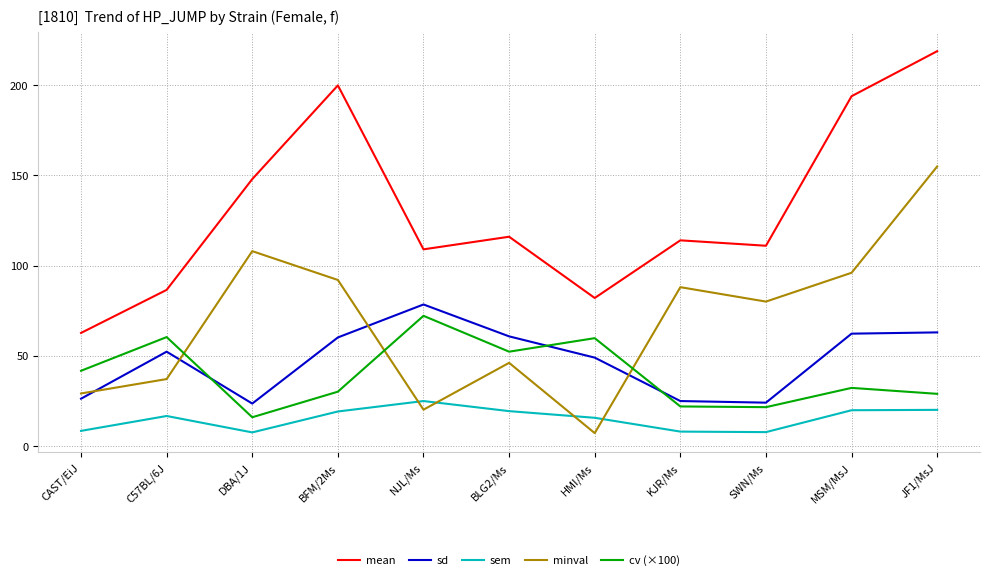

What is the minimum value for sem?

7.4